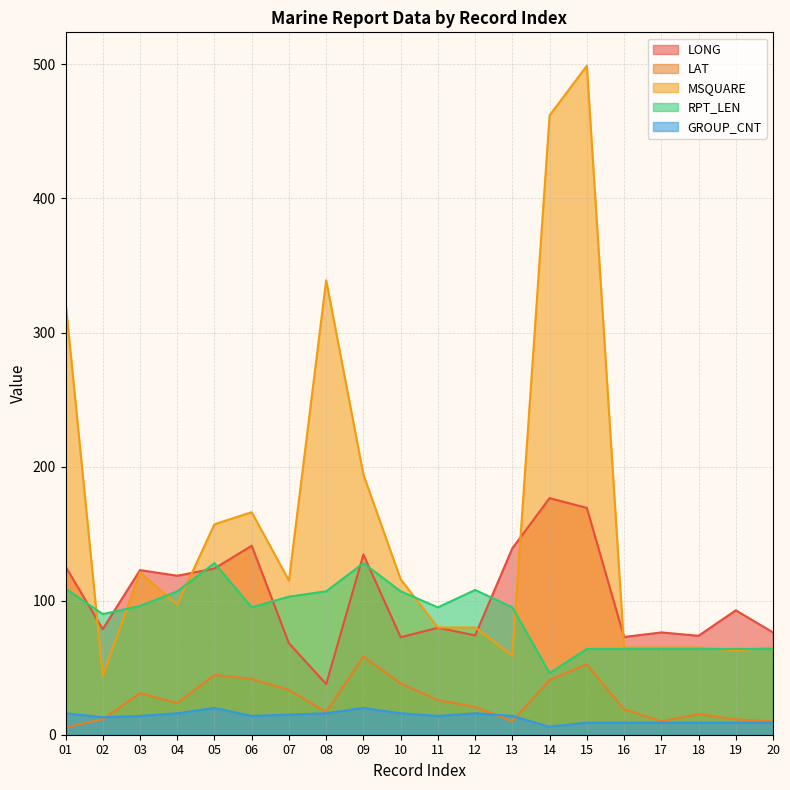

List the series in order of their peak value, highest first.

MSQUARE, LONG, RPT_LEN, LAT, GROUP_CNT